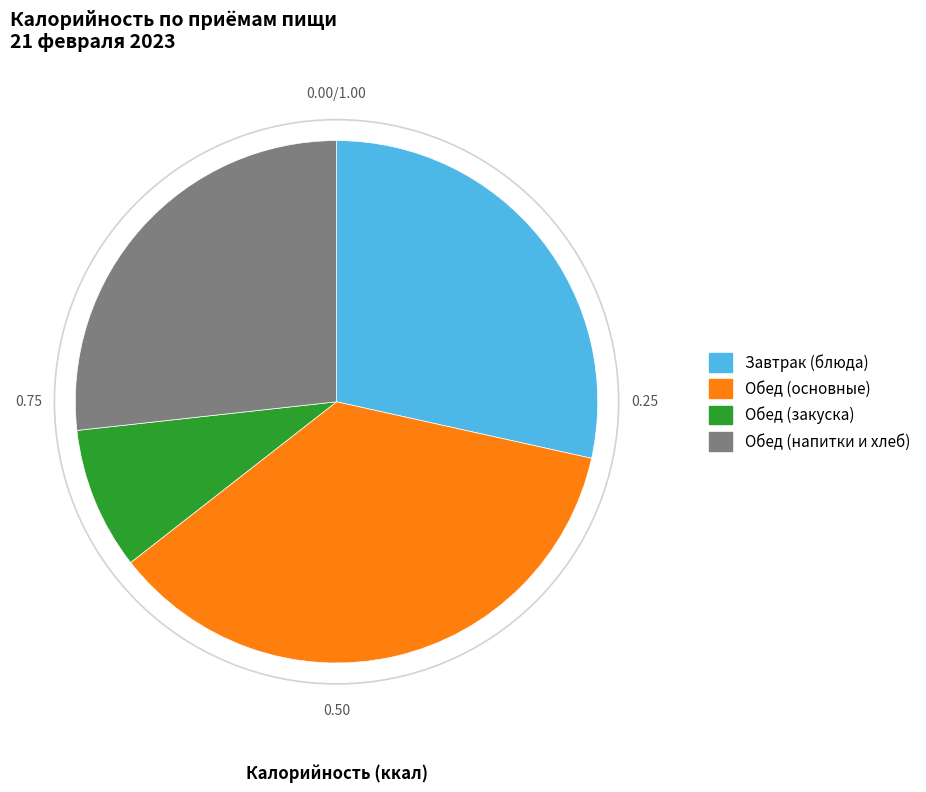

Which slice is the largest?

Обед (основные)